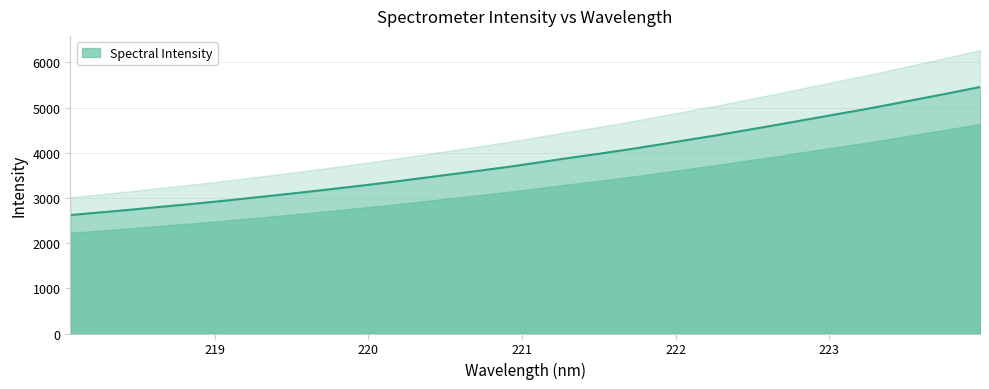

How many lines are shown in the chart?

1